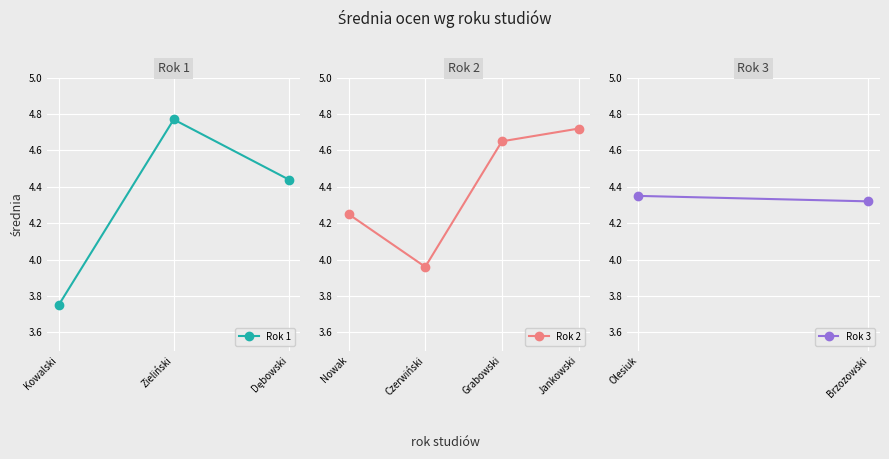

Where is the first local maximum?

Zieliński